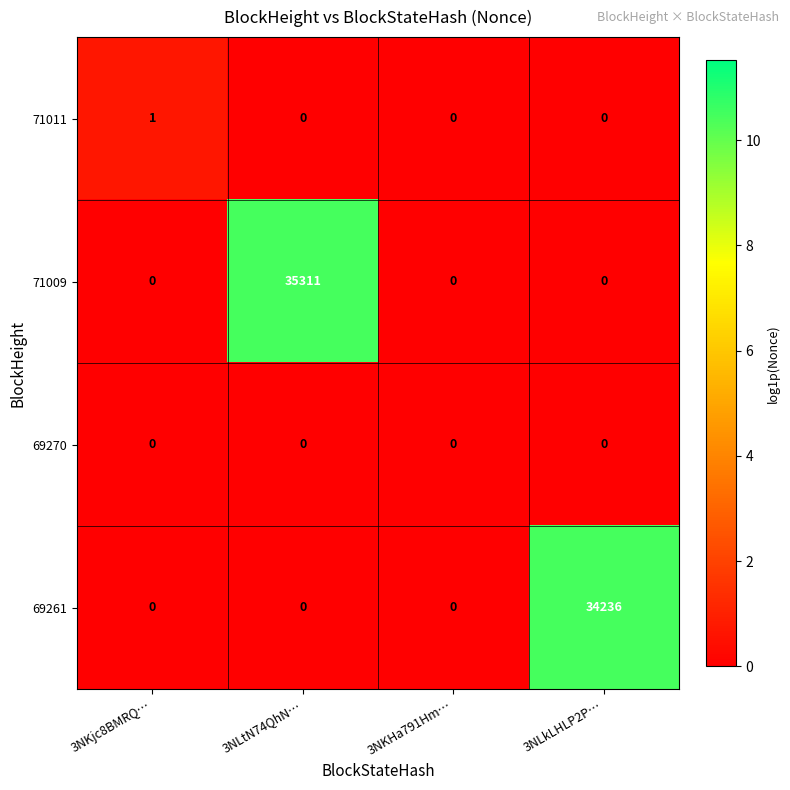

What is the average value of the 69261 series?

8559